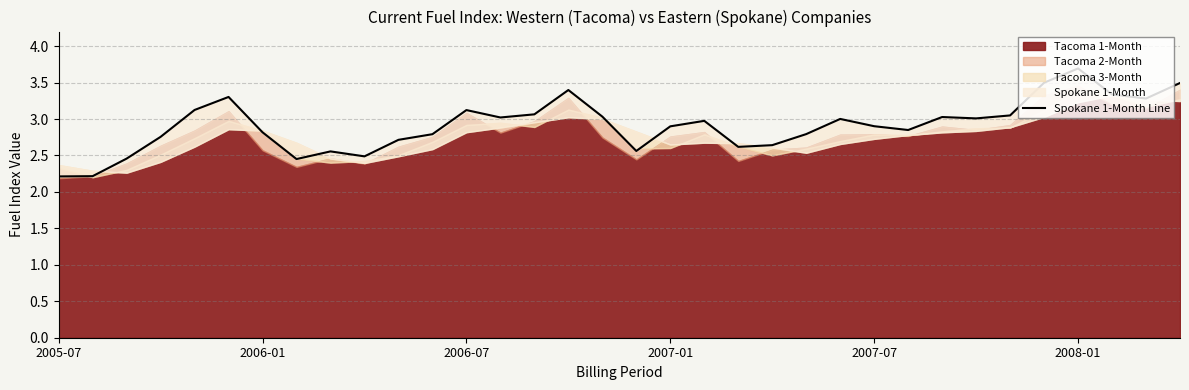

Does the chart display data point markers on the line(s)?

No